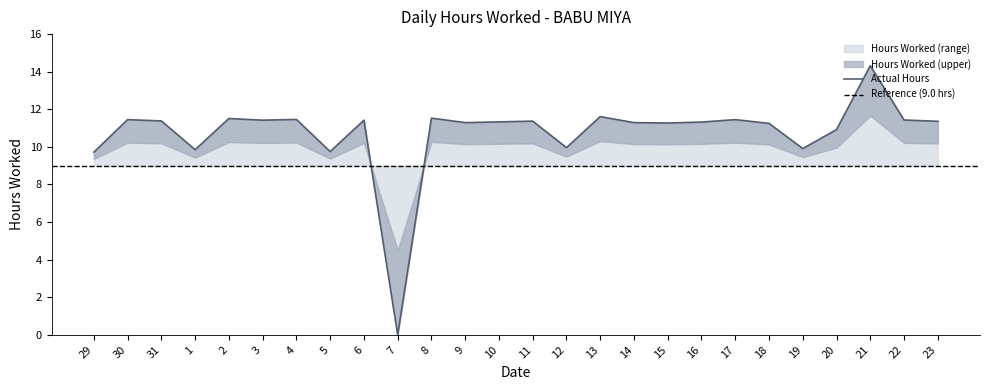

What position from the right is 4?

20